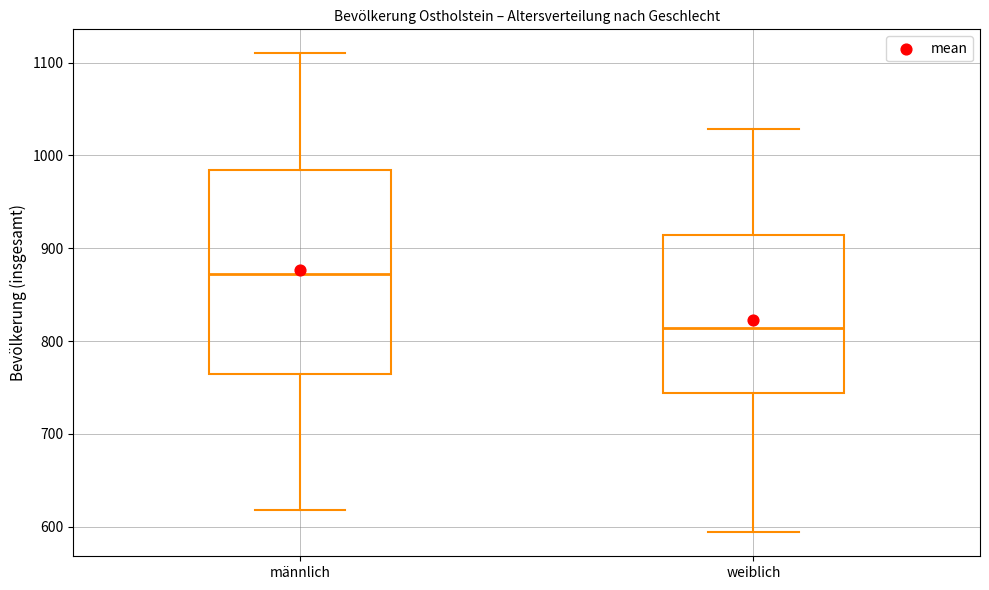

Which box has the lowest median line?

weiblich